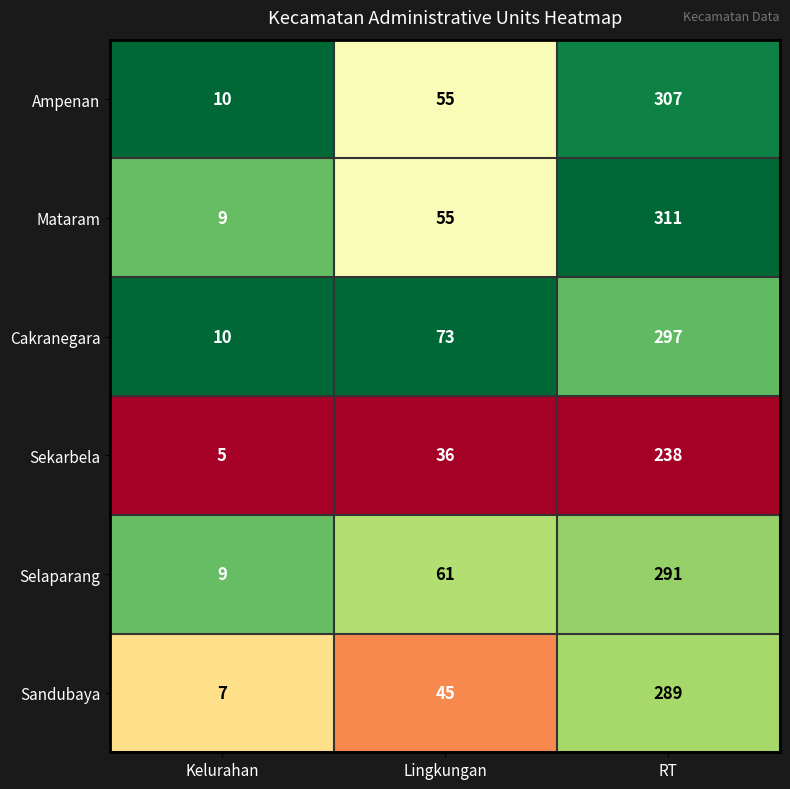

What is the difference between the highest and lowest values at Lingkungan?

37